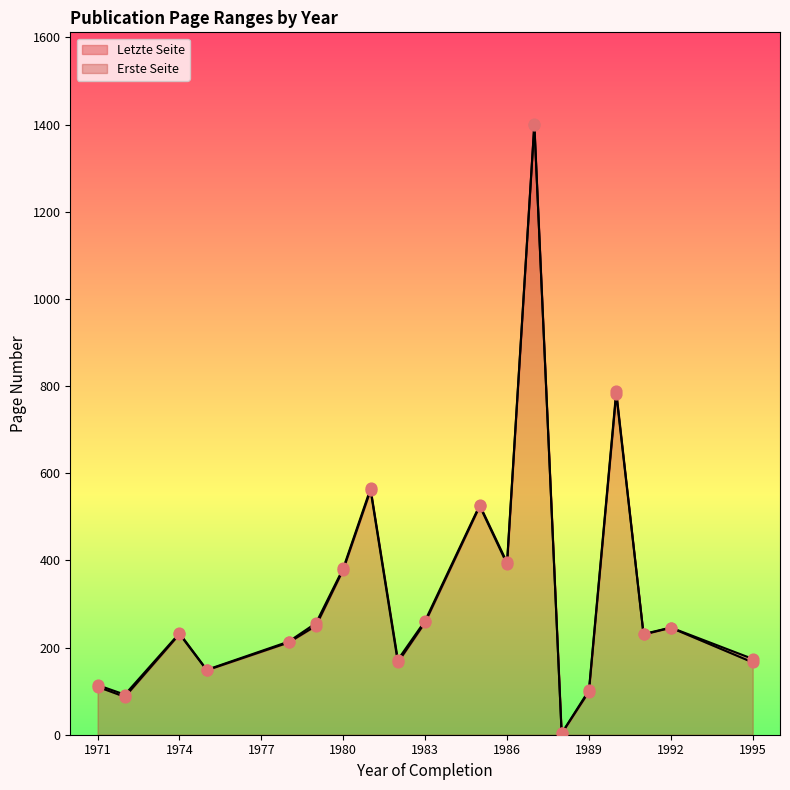

Which series reaches the maximum Y coordinate?

Letzte Seite